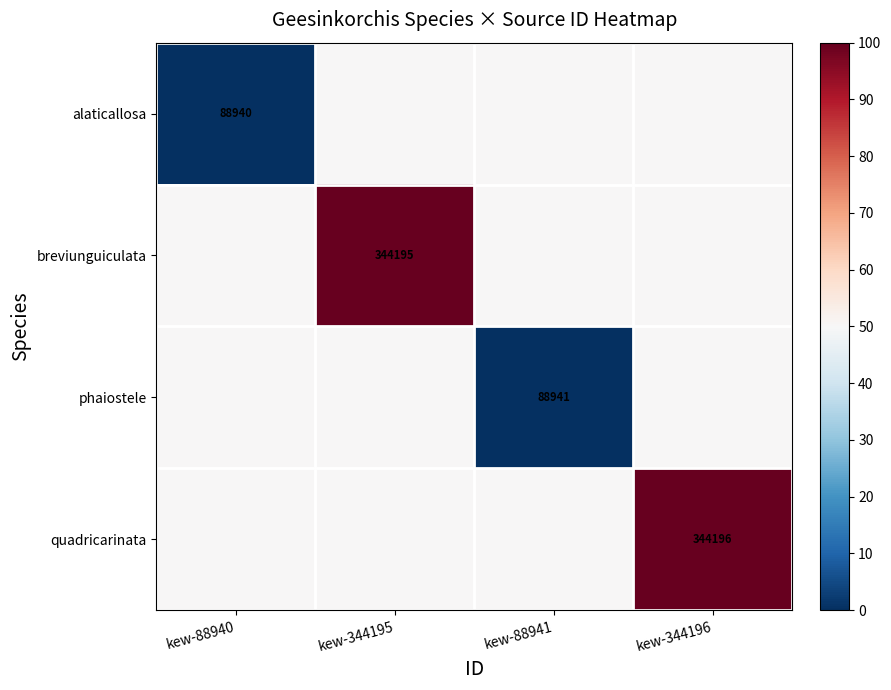

At how many categories does at least one series exceed 78?

2